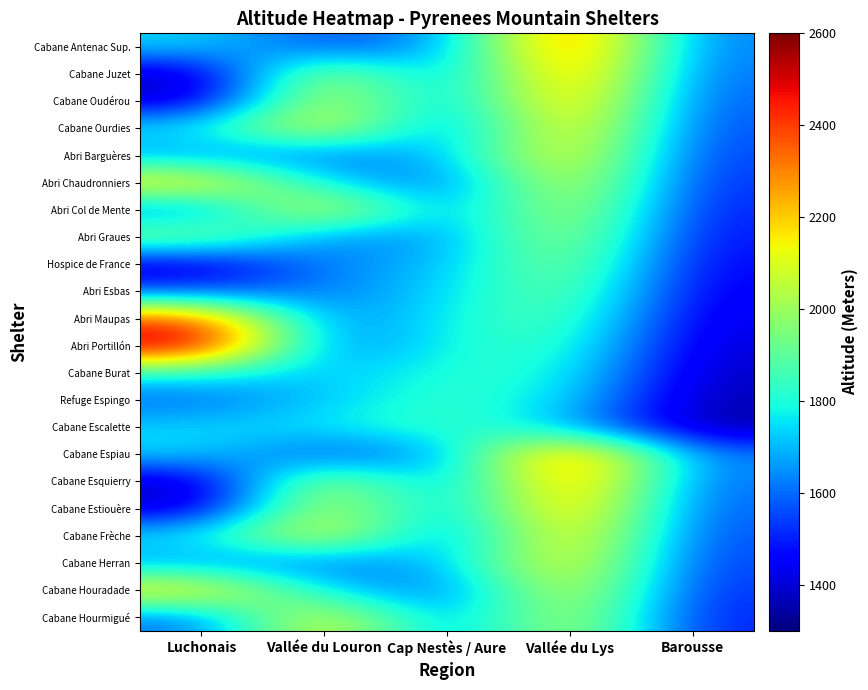

Reading left to right, transcribe all the data shown in this chart.

Cabane Antenac Sup.: Luchonais=1741	Vallée du Louron=1550	Cap Nestès / Aure=1660	Vallée du Lys=2400	Barousse=1620
Cabane Juzet: Luchonais=1357	Vallée du Louron=2080	Cap Nestès / Aure=1620	Vallée du Lys=2350	Barousse=1600
Cabane Oudérou: Luchonais=1380	Vallée du Louron=2130	Cap Nestès / Aure=1640	Vallée du Lys=2300	Barousse=1580
Cabane Ourdies: Luchonais=1770	Vallée du Louron=2160	Cap Nestès / Aure=1580	Vallée du Lys=2250	Barousse=1560
Abri Barguères: Luchonais=1654	Vallée du Louron=1597	Cap Nestès / Aure=1700	Vallée du Lys=2200	Barousse=1540
Abri Chaudronniers: Luchonais=2200	Vallée du Louron=1750	Cap Nestès / Aure=1580	Vallée du Lys=2150	Barousse=1520
Abri Col de Mente: Luchonais=1598	Vallée du Louron=2180	Cap Nestès / Aure=1620	Vallée du Lys=2100	Barousse=1500
Abri Graues: Luchonais=2007	Vallée du Louron=1630	Cap Nestès / Aure=1660	Vallée du Lys=2050	Barousse=1480
Hospice de France: Luchonais=1385	Vallée du Louron=1640	Cap Nestès / Aure=1700	Vallée du Lys=2000	Barousse=1460
Abri Esbas: Luchonais=1553	Vallée du Louron=1620	Cap Nestès / Aure=1740	Vallée du Lys=1950	Barousse=1440
Abri Maupas: Luchonais=2400	Vallée du Louron=1600	Cap Nestès / Aure=1780	Vallée du Lys=1900	Barousse=1420
Abri Portillón: Luchonais=2570	Vallée du Louron=1580	Cap Nestès / Aure=1800	Vallée du Lys=1850	Barousse=1400
Cabane Burat: Luchonais=1800	Vallée du Louron=1700	Cap Nestès / Aure=1820	Vallée du Lys=1800	Barousse=1380
Refuge Espingo: Luchonais=1589	Vallée du Louron=1720	Cap Nestès / Aure=1840	Vallée du Lys=1750	Barousse=1360
Cabane Escalette: Luchonais=1740	Vallée du Louron=1760	Cap Nestès / Aure=1860	Vallée du Lys=1700	Barousse=1340
Cabane Espiau: Luchonais=1741	Vallée du Louron=1550	Cap Nestès / Aure=1660	Vallée du Lys=2400	Barousse=1620
Cabane Esquierry: Luchonais=1357	Vallée du Louron=2080	Cap Nestès / Aure=1620	Vallée du Lys=2350	Barousse=1600
Cabane Estiouère: Luchonais=1380	Vallée du Louron=2130	Cap Nestès / Aure=1640	Vallée du Lys=2300	Barousse=1580
Cabane Frèche: Luchonais=1770	Vallée du Louron=2160	Cap Nestès / Aure=1580	Vallée du Lys=2250	Barousse=1560
Cabane Herran: Luchonais=1654	Vallée du Louron=1597	Cap Nestès / Aure=1700	Vallée du Lys=2200	Barousse=1540
Cabane Houradade: Luchonais=2200	Vallée du Louron=1750	Cap Nestès / Aure=1580	Vallée du Lys=2150	Barousse=1520
Cabane Hourmigué: Luchonais=1598	Vallée du Louron=2180	Cap Nestès / Aure=1620	Vallée du Lys=2100	Barousse=1500